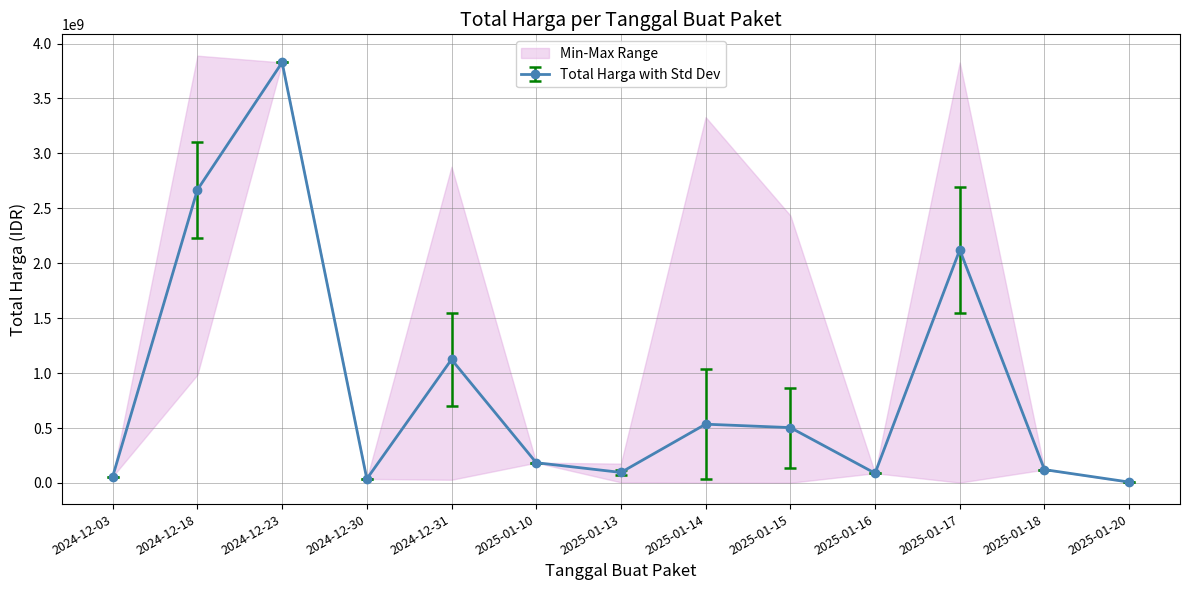

What is the total value across all series at 2025-01-18?

363847590